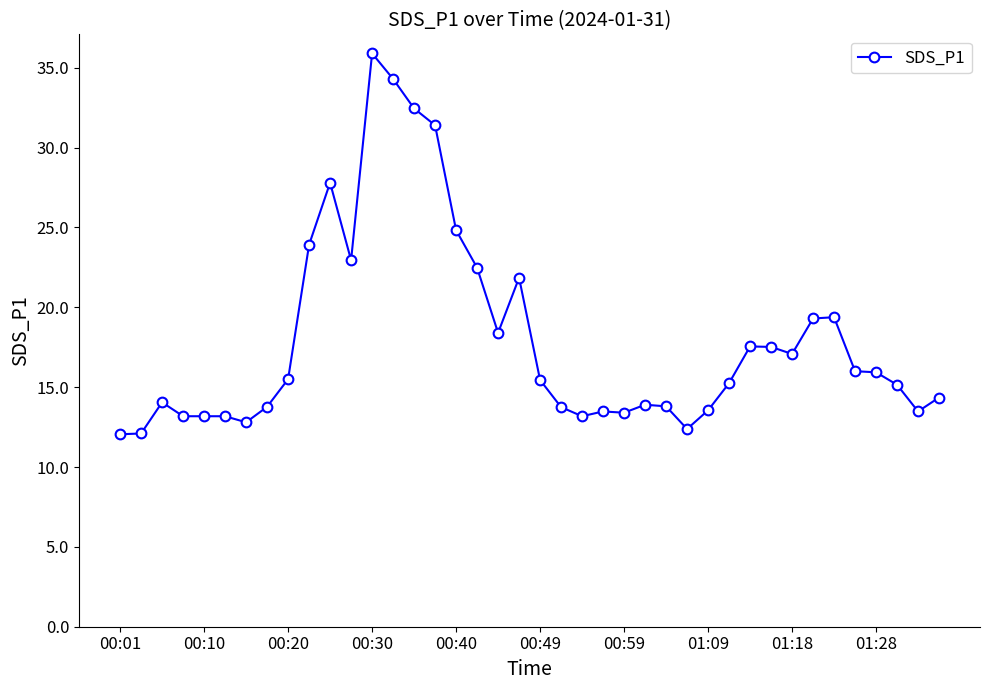

What is the sum of all values?

720.0